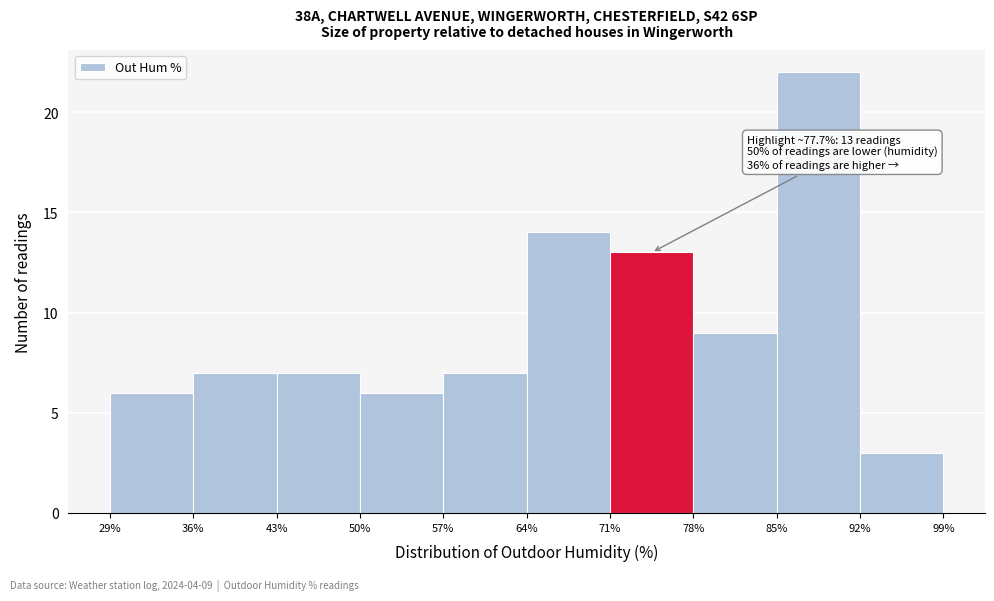

Which range on the x-axis has the tallest bar?

85% to 92%